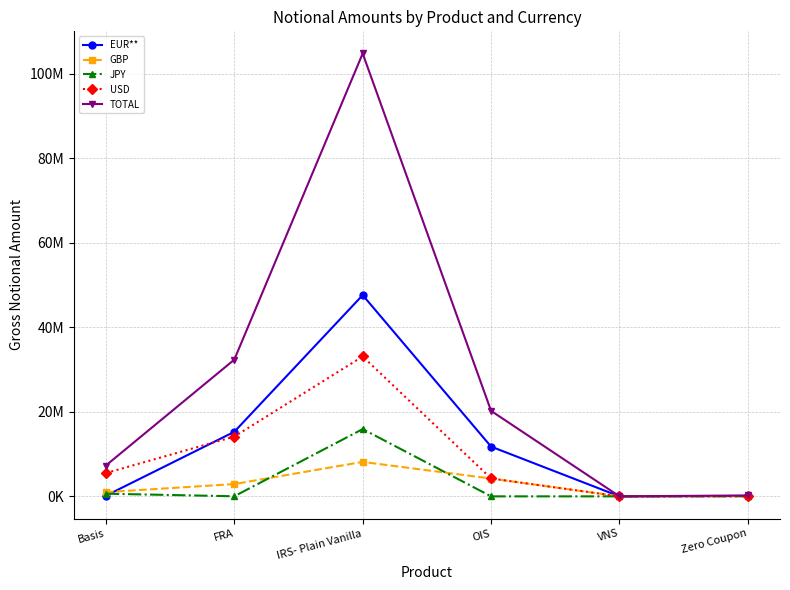

At which label does JPY reach its peak?

IRS- Plain Vanilla